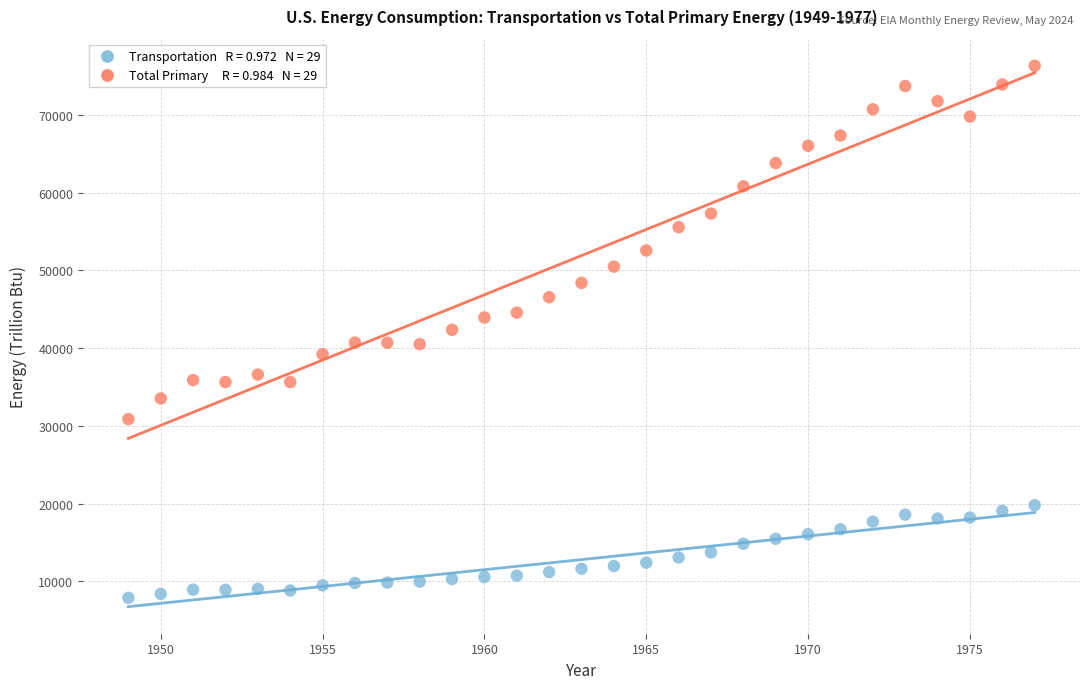

Across all data points, what is the range of X values (max minus min)?

28.0